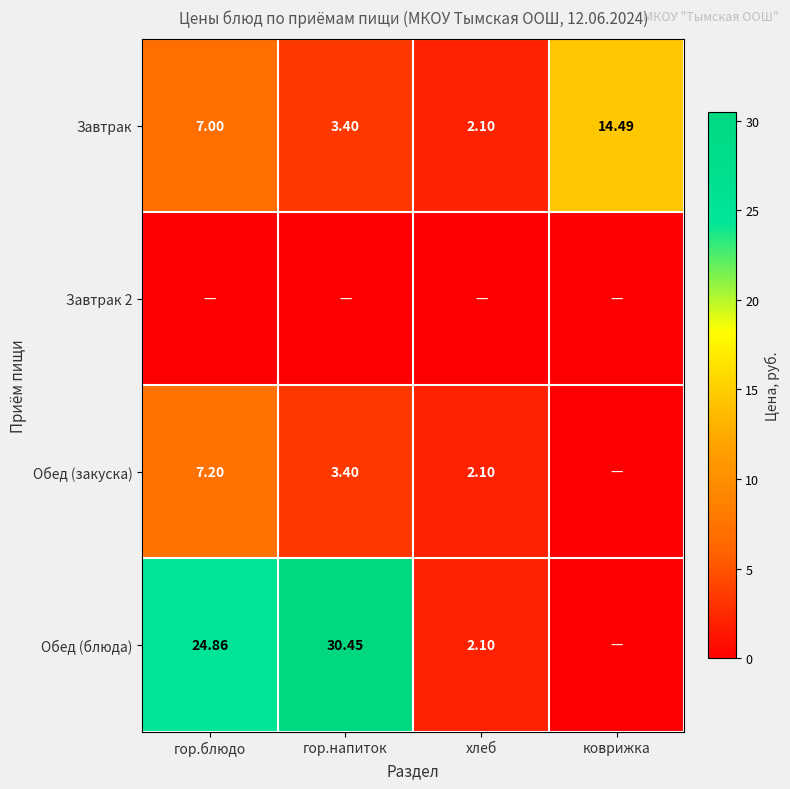

At which label does Завтрак reach its peak?

коврижка